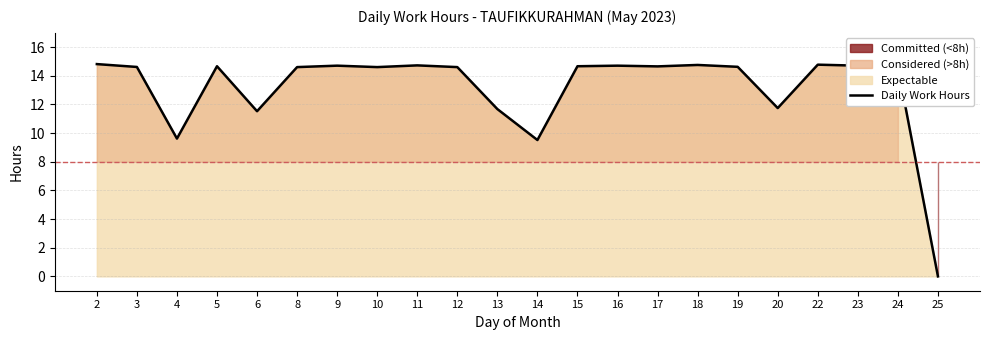

Between 14 and 24, which is larger?

24